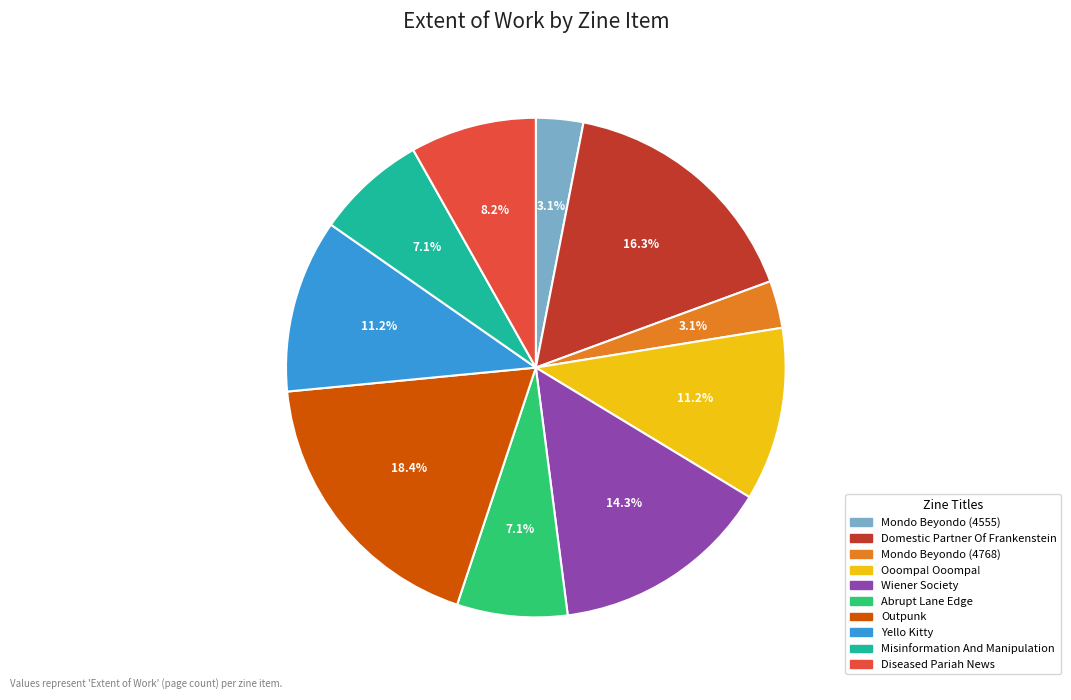

To the nearest percent, what is the difference between the largest and smallest slice percentages?

15%